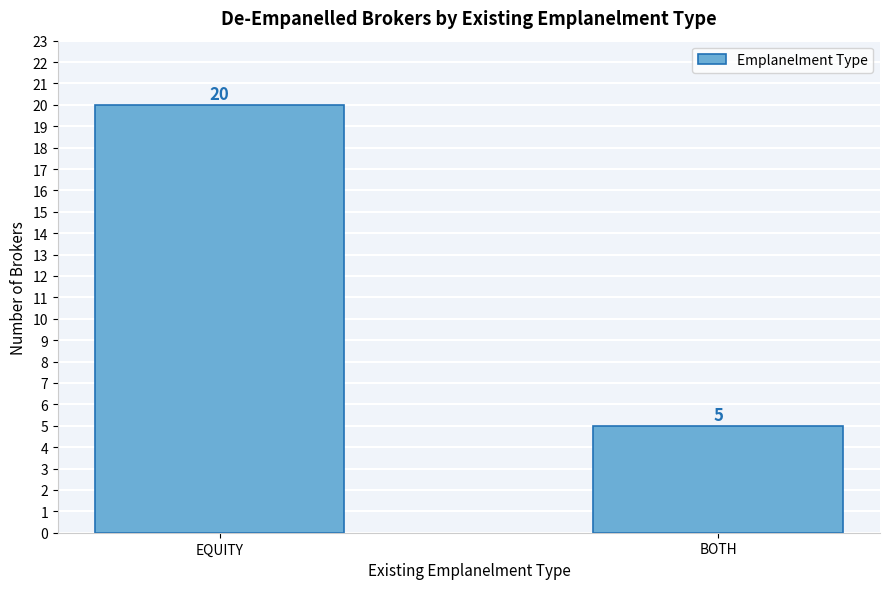

Reading left to right, extract all data points from this chart.

20	5